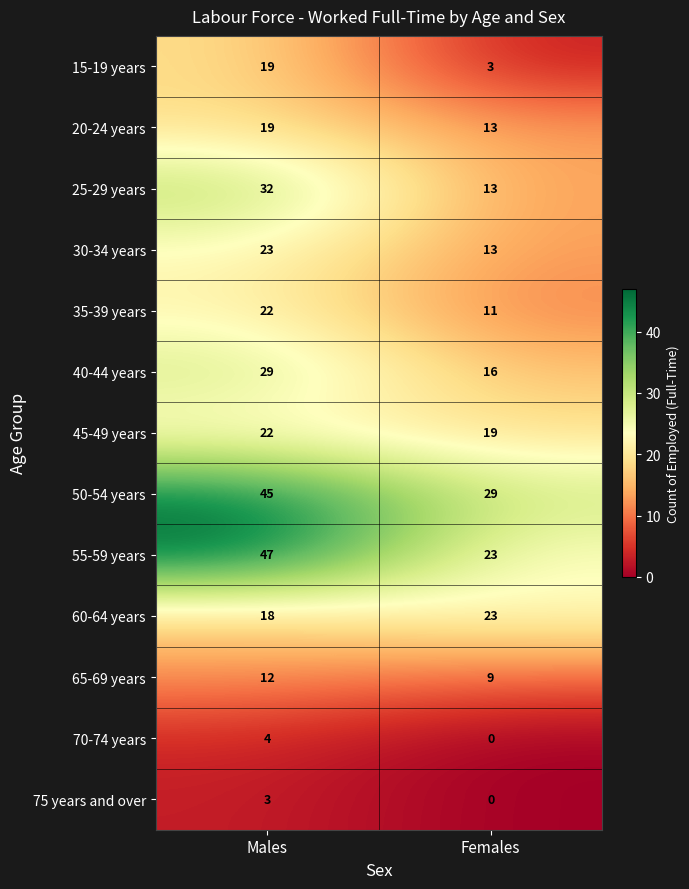

Which category has the highest value across all series?

Males